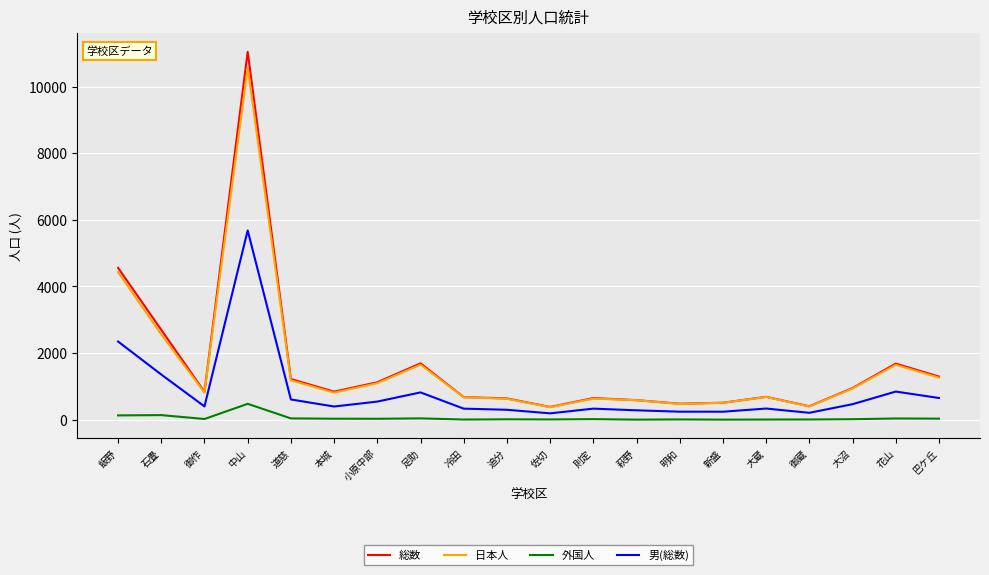

What are all the series names shown in the legend?

総数, 日本人, 外国人, 男(総数)